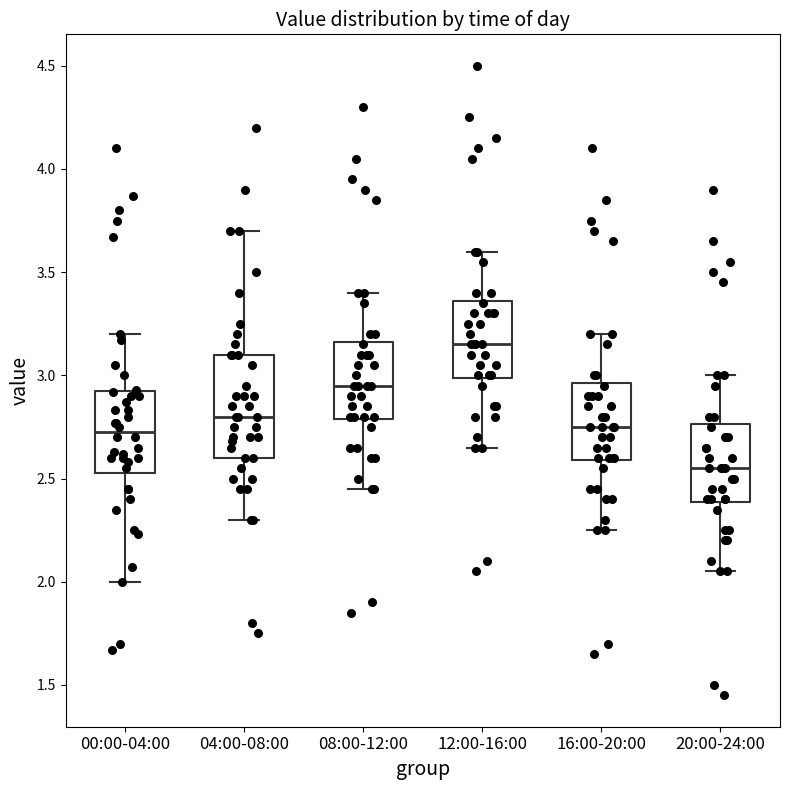

Where is the lower edge of the box for 20:00-24:00 on the y-axis? The values are not printed on the chart, so give them approximately, as read against the axis.

2.40